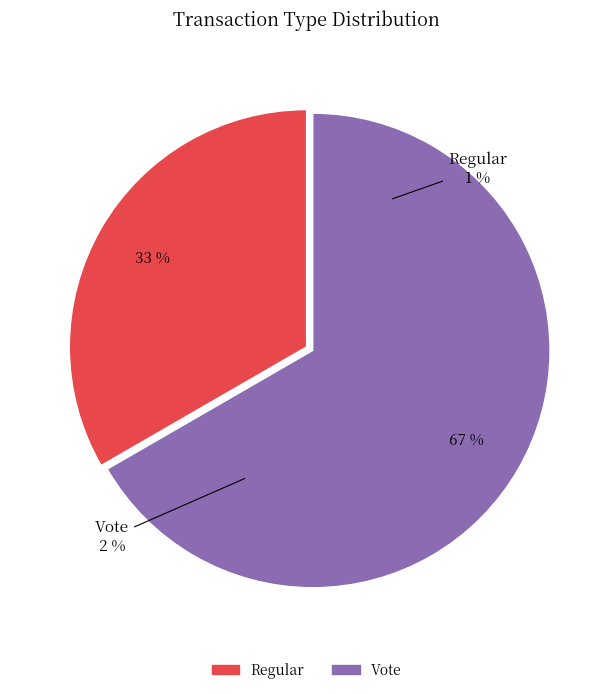

Rank the categories by value from highest to lowest.

Vote, Regular